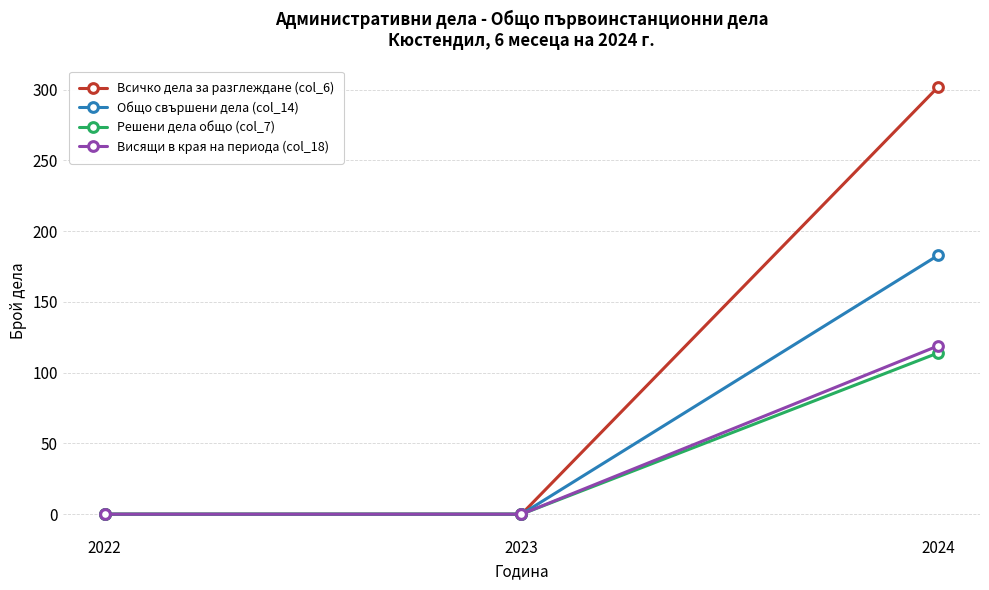

Between 2023 and 2024, which series saw the biggest shift?

Всичко дела за разглеждане (col_6)